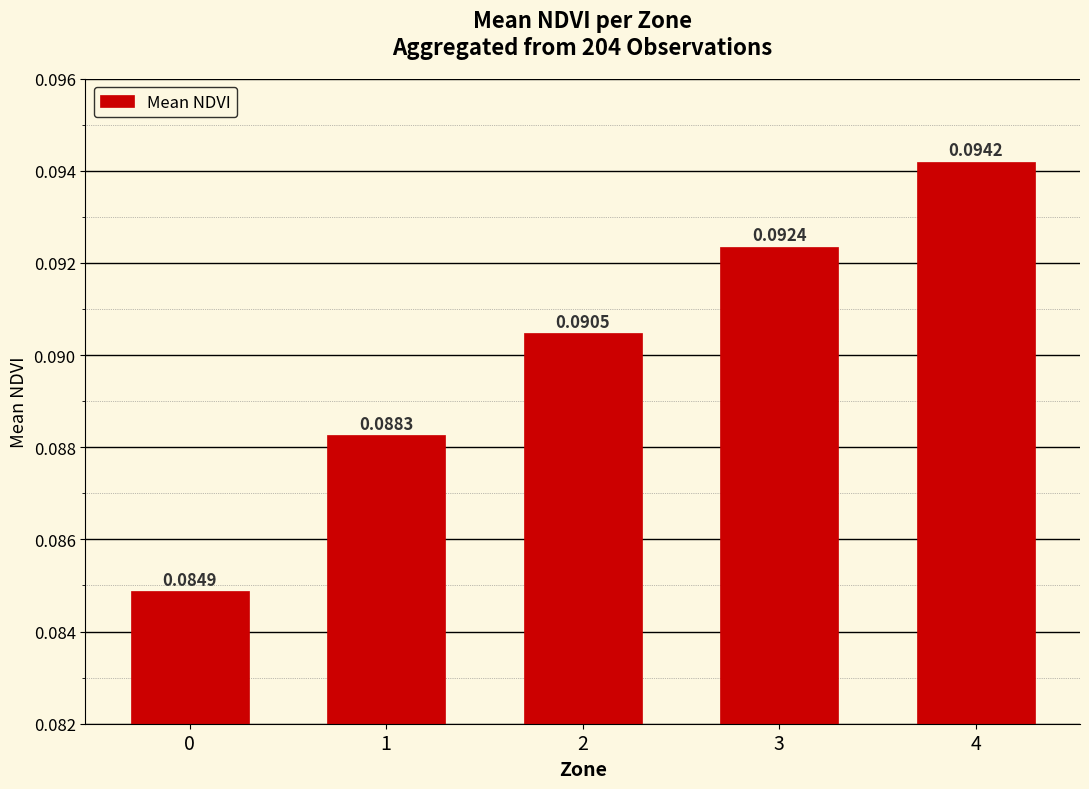

Count the number of data series in this chart.

1